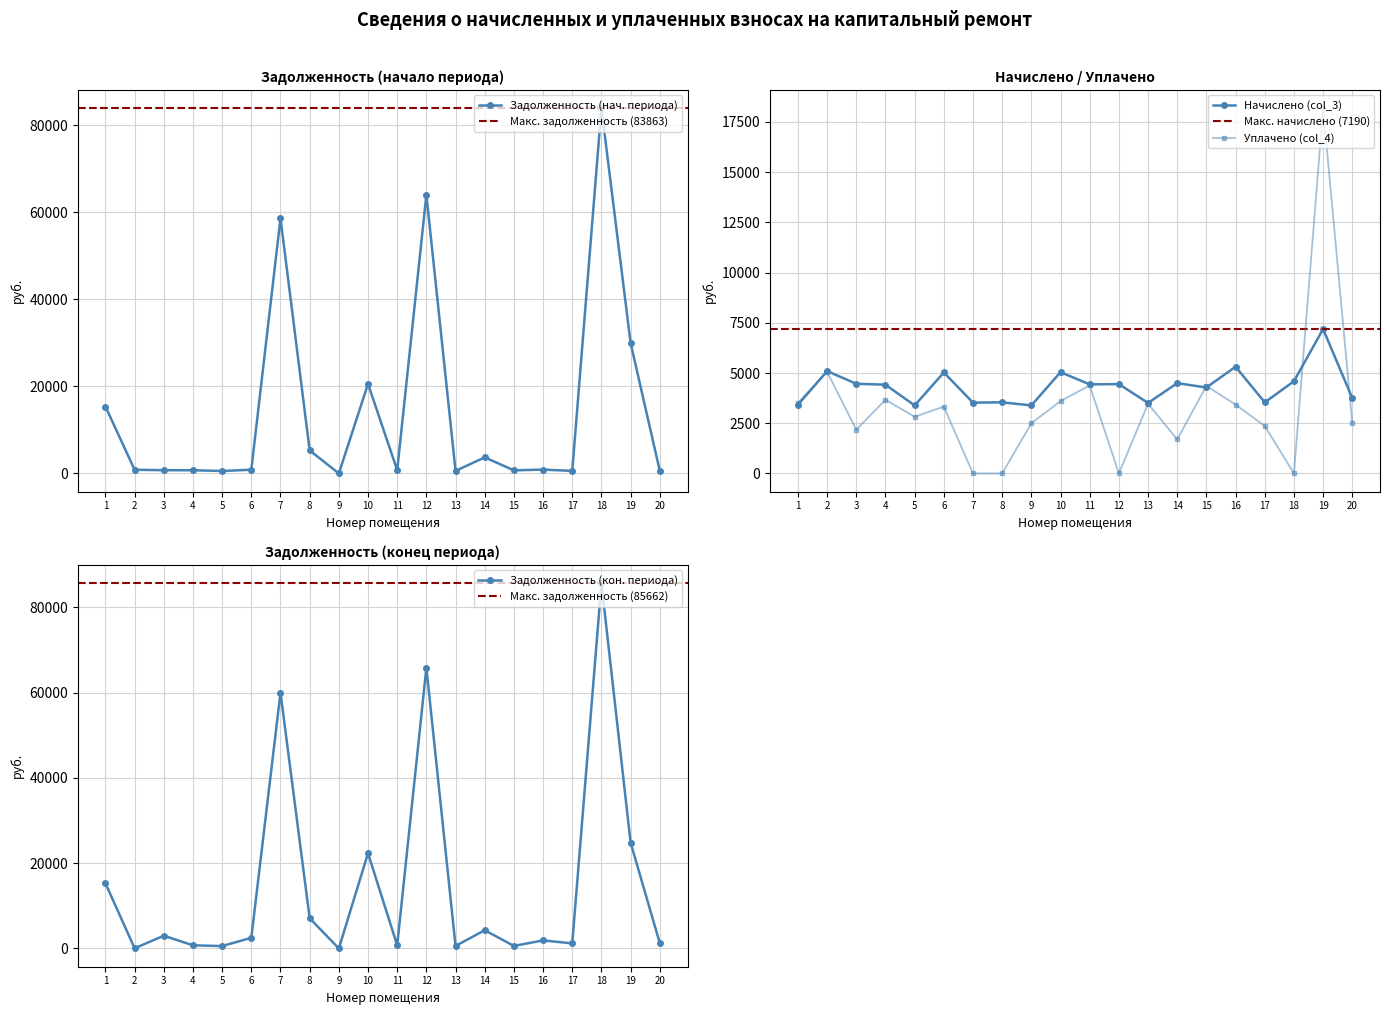

What is the sum of all zadolzhennost2 (col_6) values?

298387.6